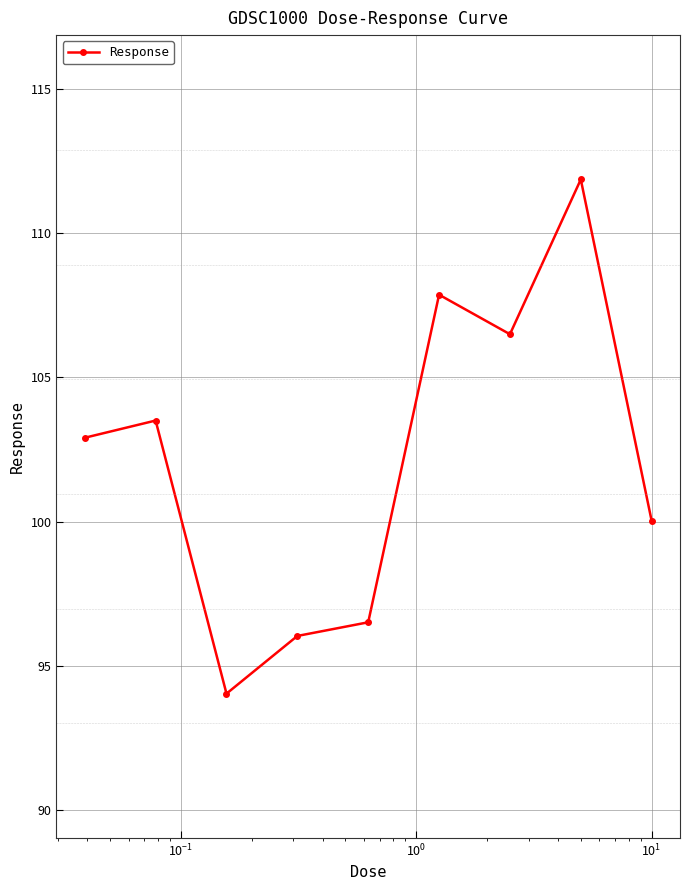

What is the sum of all values?

919.2